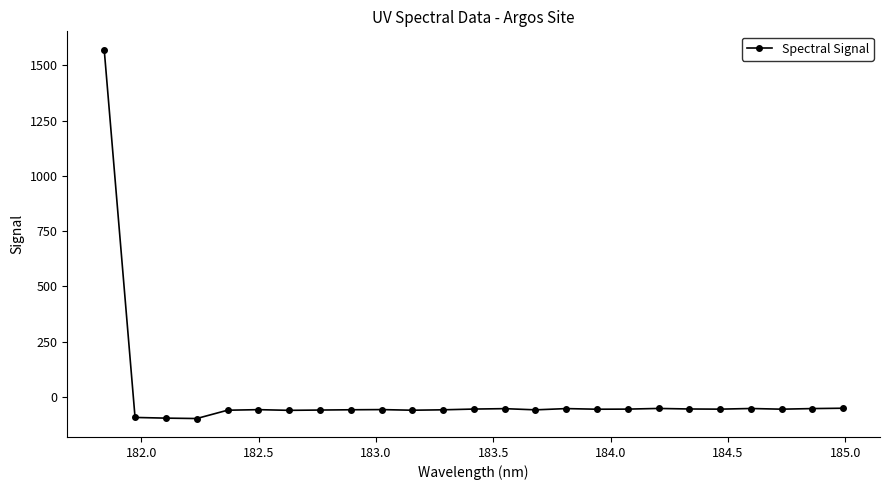

What is the sum of all values?

94.7